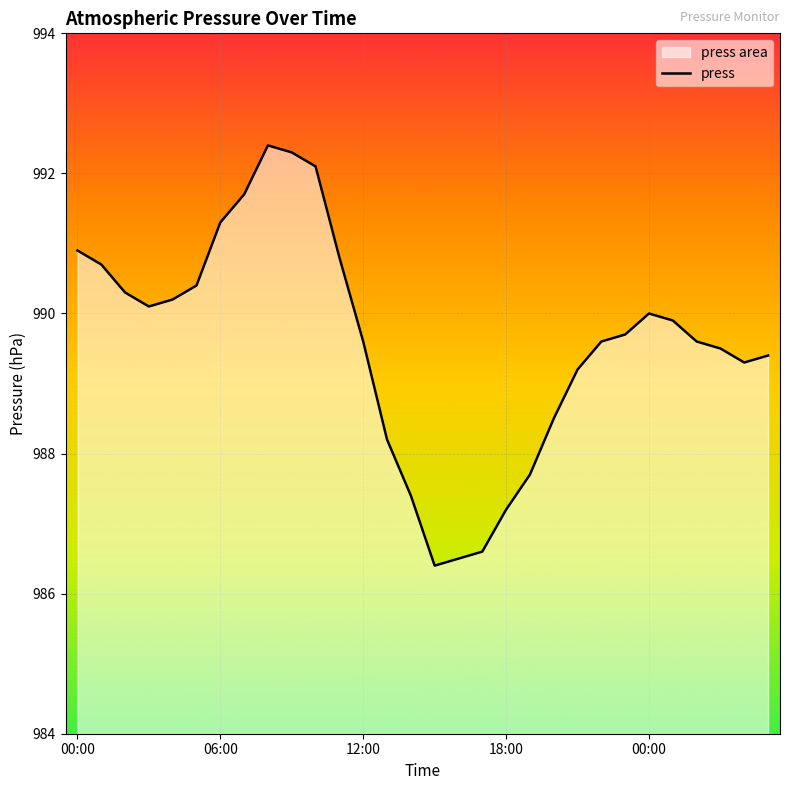

True or false: the data shows 1428.6 at 12:00.

False